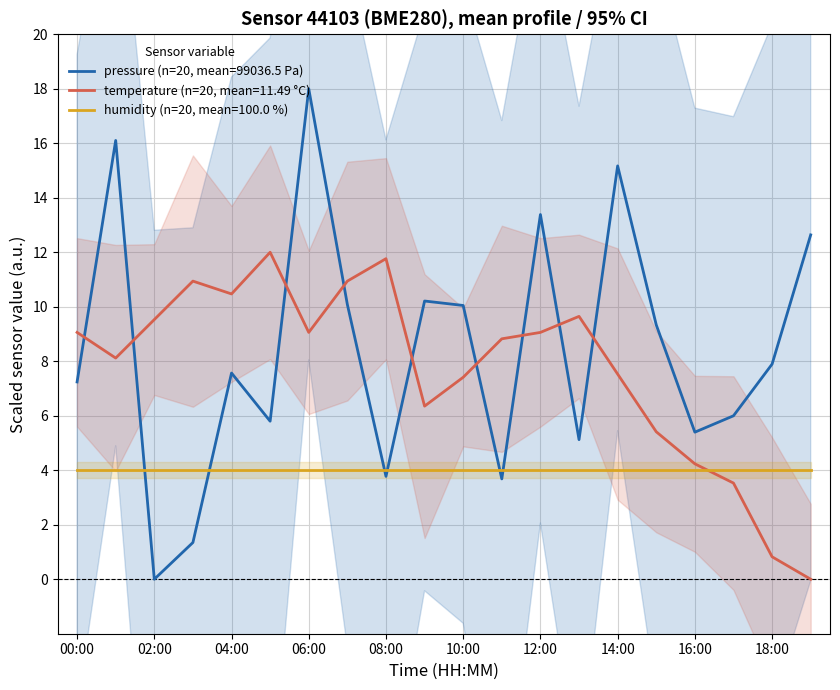

At which category is the sum across all series the highest?

06:00